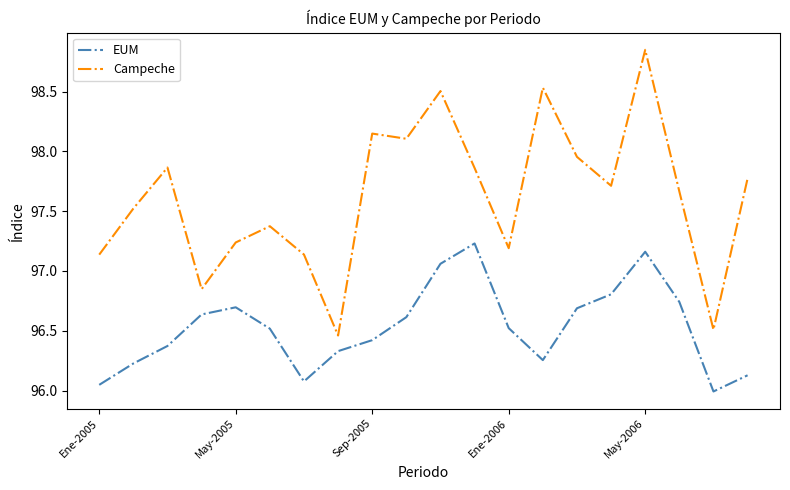

List the series in order of their overall mean, highest first.

Campeche, EUM